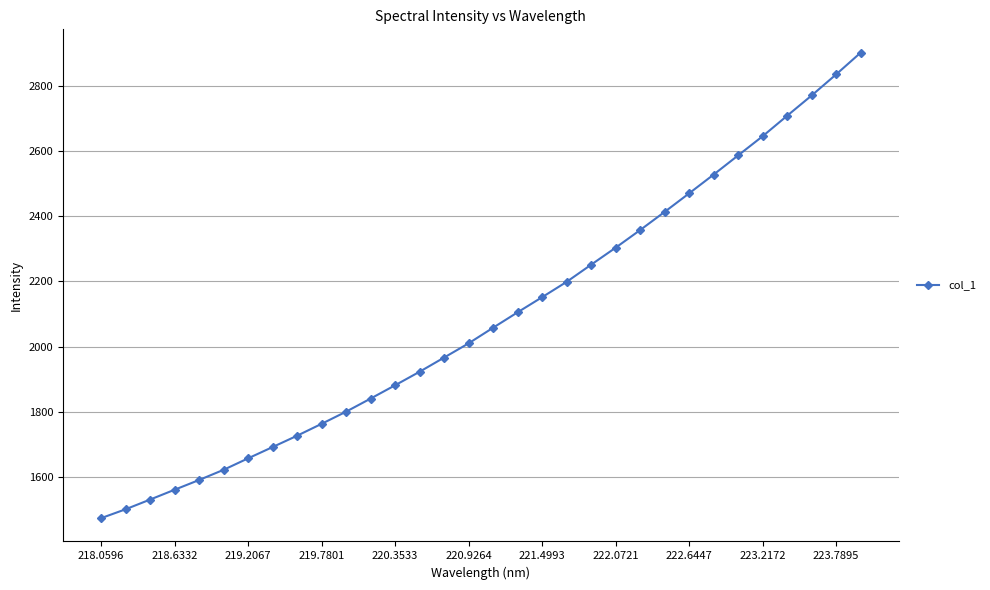

What is the difference between the second highest and minimum values?

1363.4